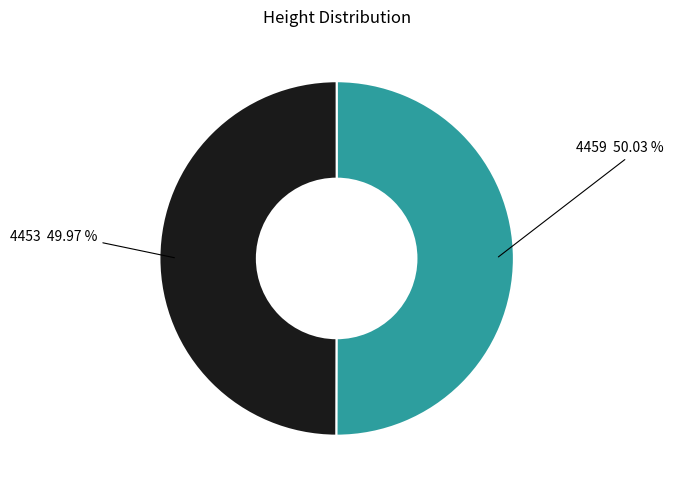

Does any single category account for the majority?

Yes